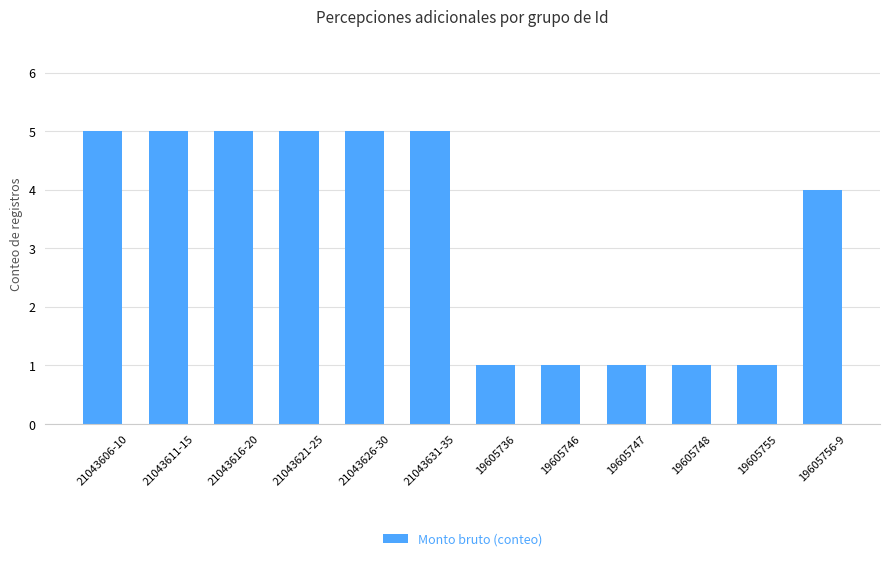

What is the change in value from 21043621-25 to 19605736?

-4